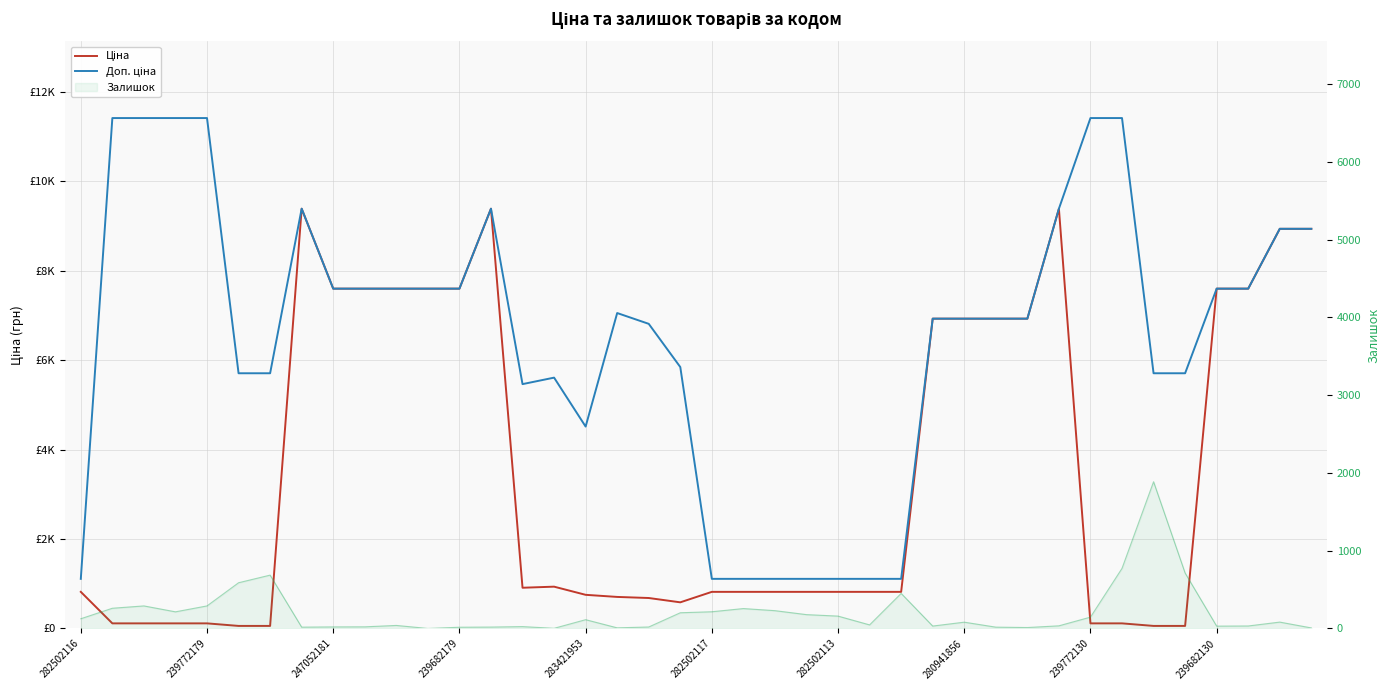

What is the average value of the Доп. ціна series?

6558.5